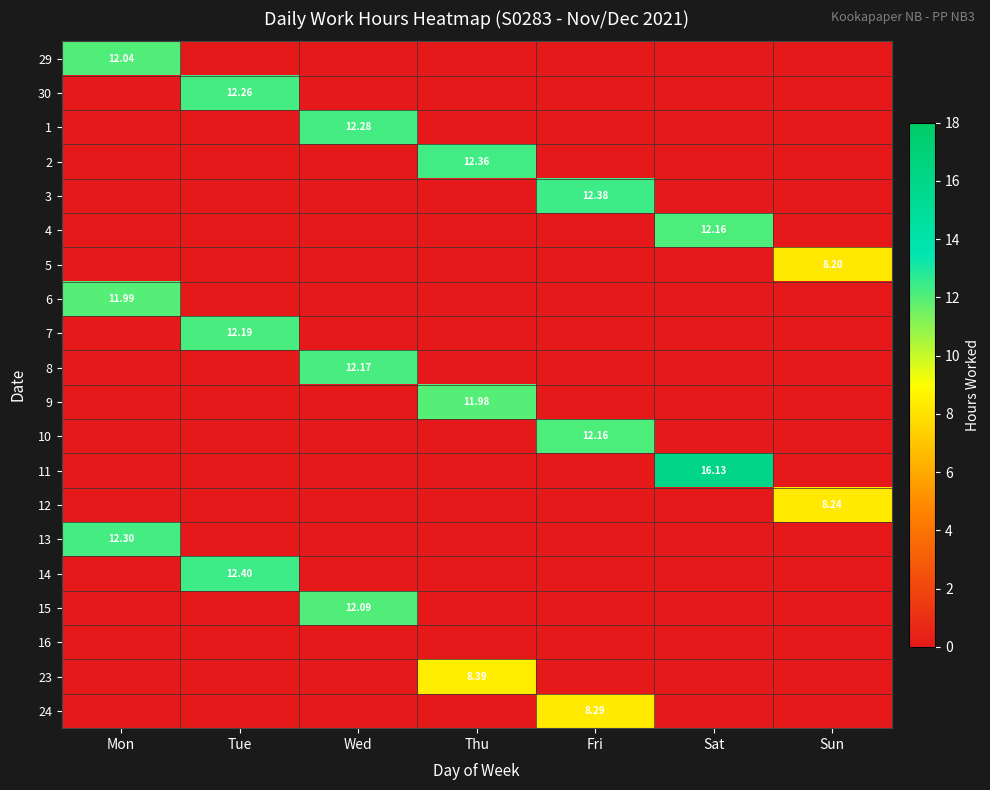

What is the difference between the maximum and minimum values in the 6 series?

12.0